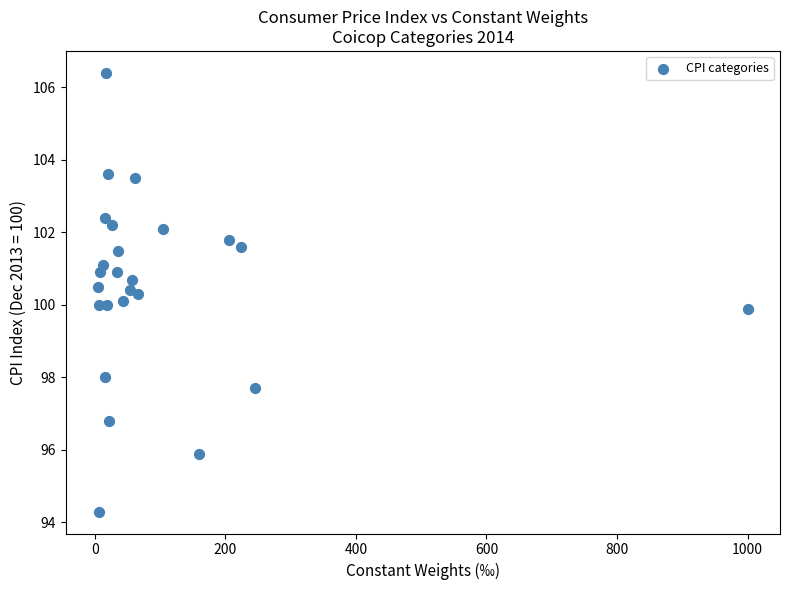

What is the range of Y values (max minus min)?

12.1